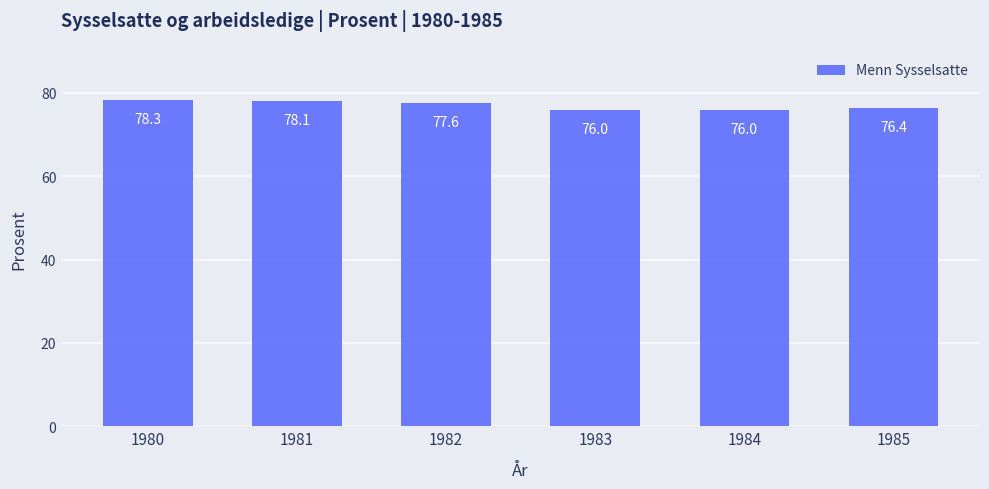

What value does the data have at 1980?

78.3